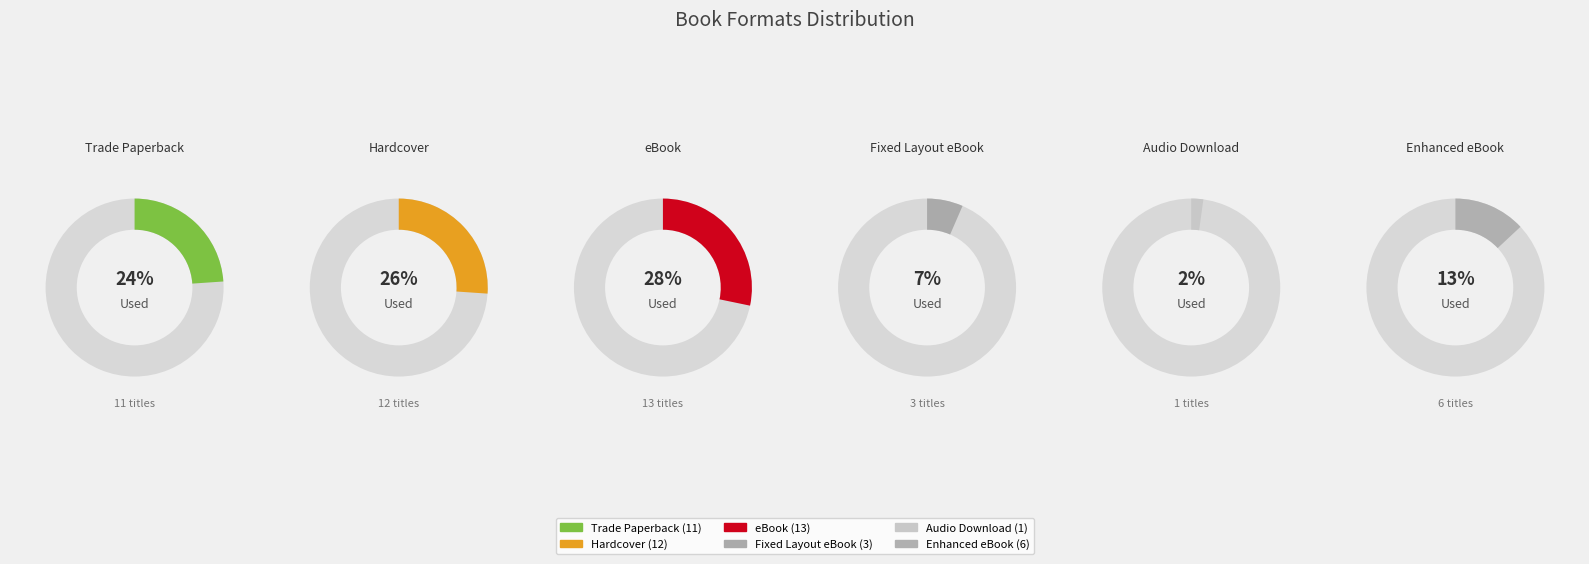

Which category has the smallest portion of the pie?

Audio Download